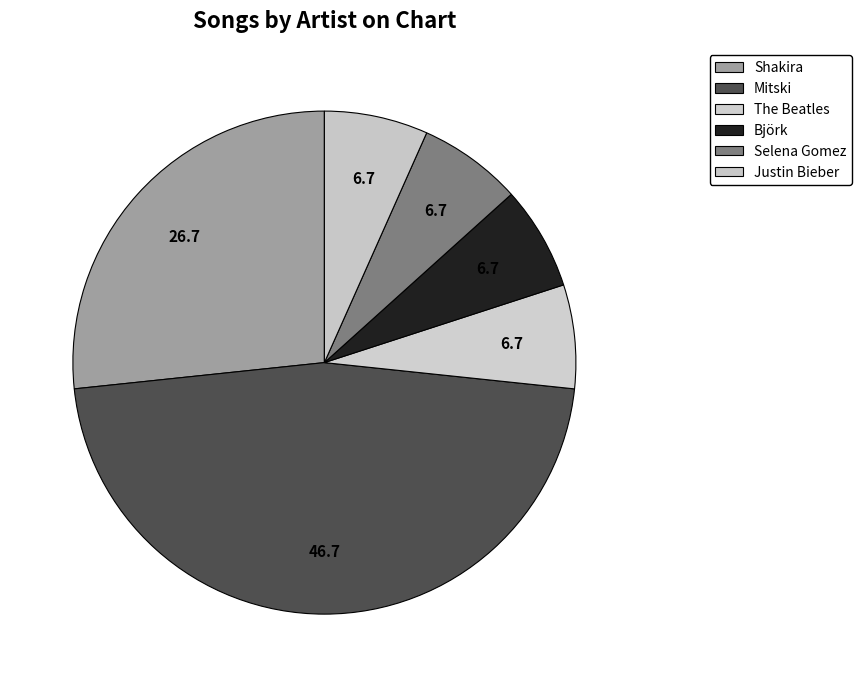

To the nearest percent, what percentage of the pie is Mitski?

47%